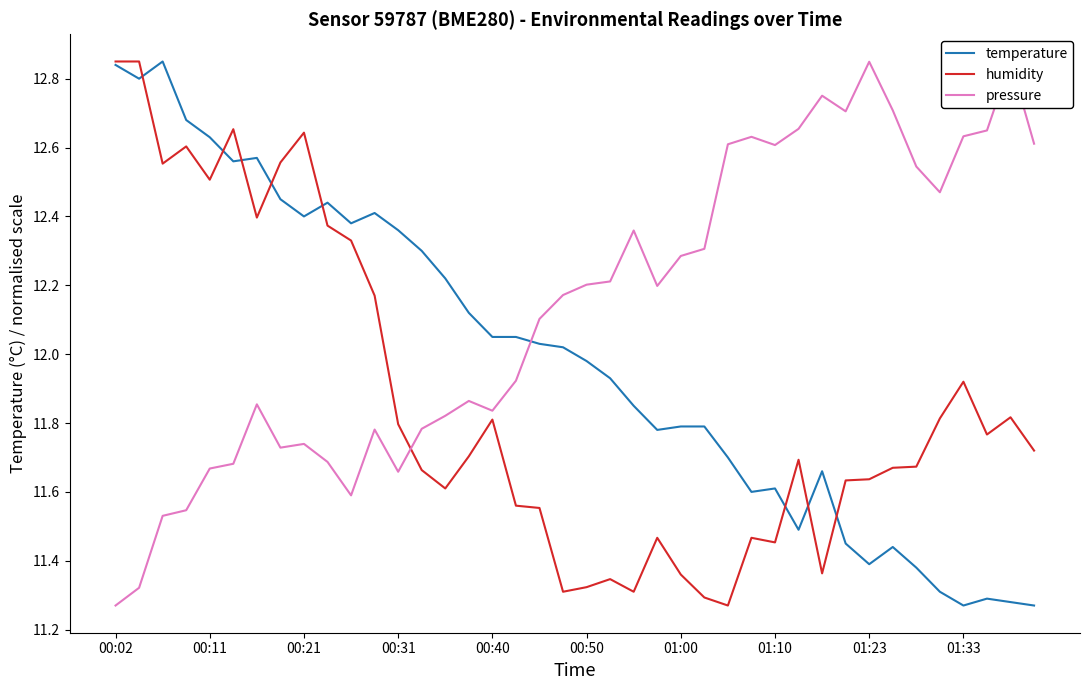

True or false: humidity and temperature intersect in this chart.

True